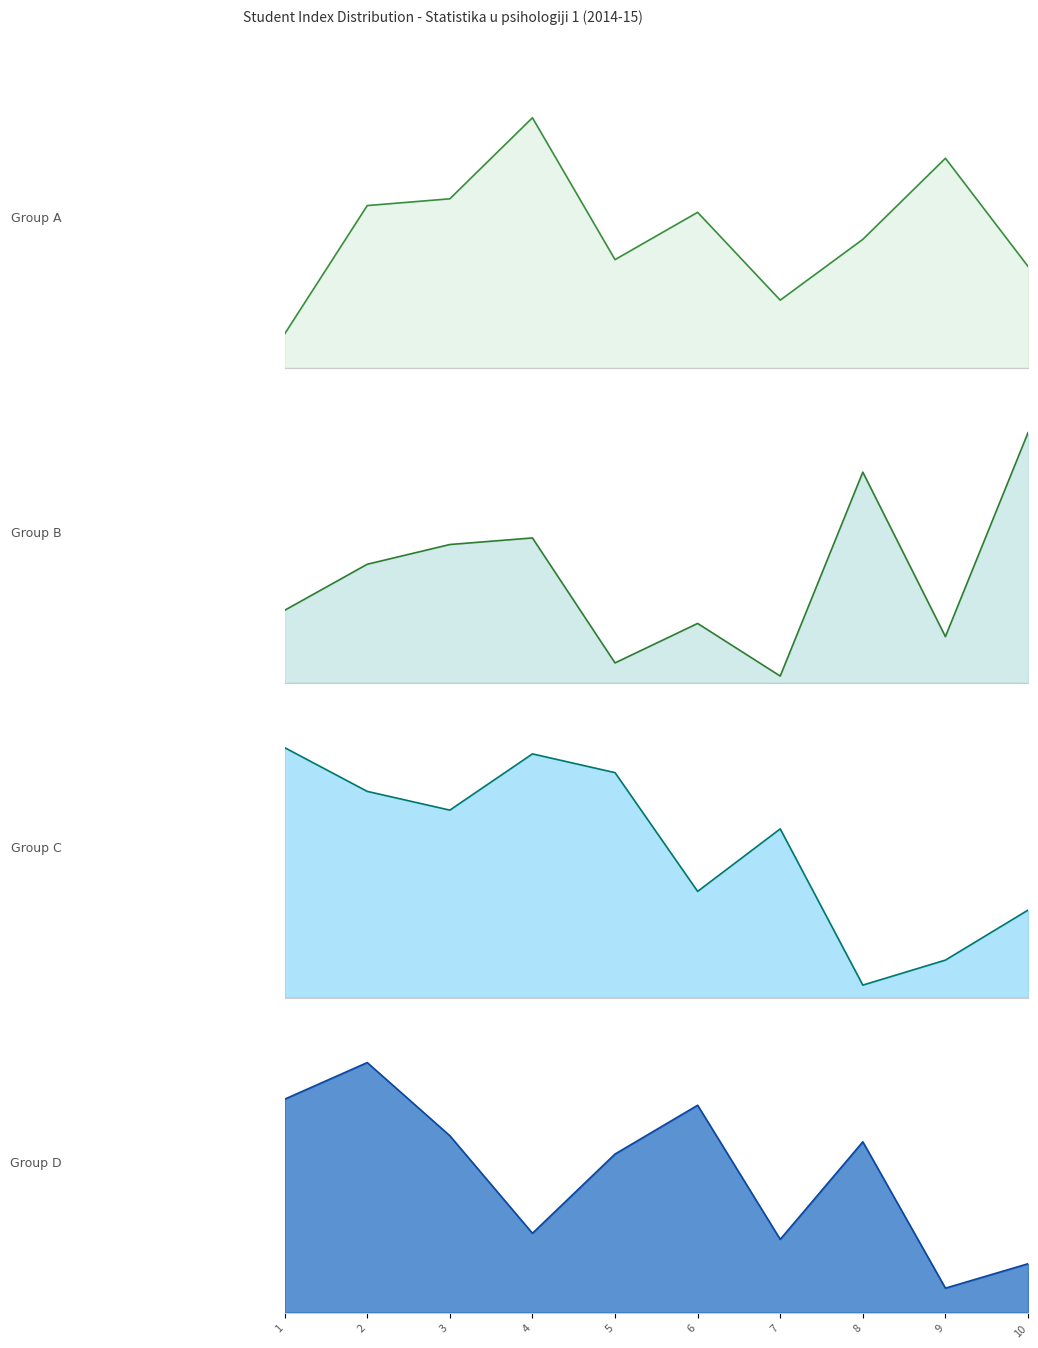

The value of Group B line at 2 is 30. True or false?

False